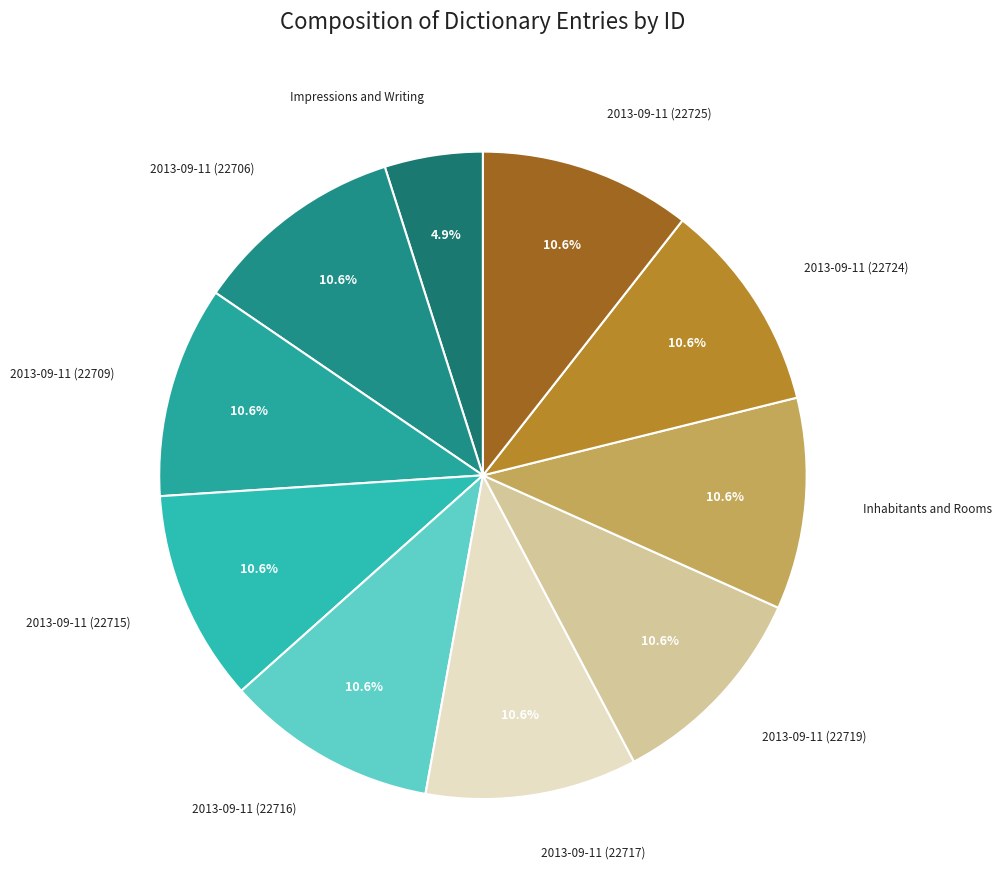

How many slices are in this pie chart?

10